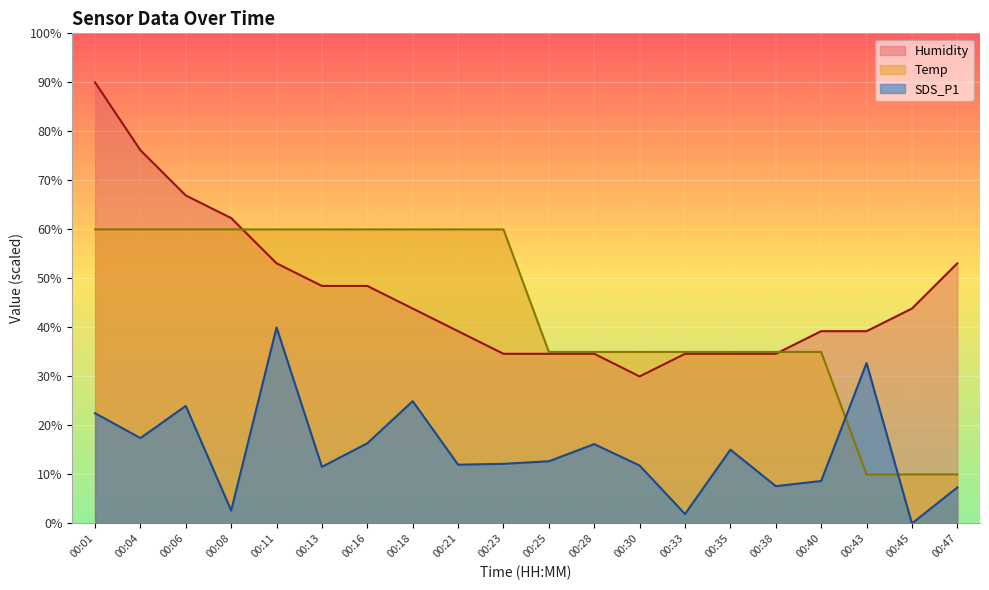

Which label corresponds to the smallest value in the chart?

00:45